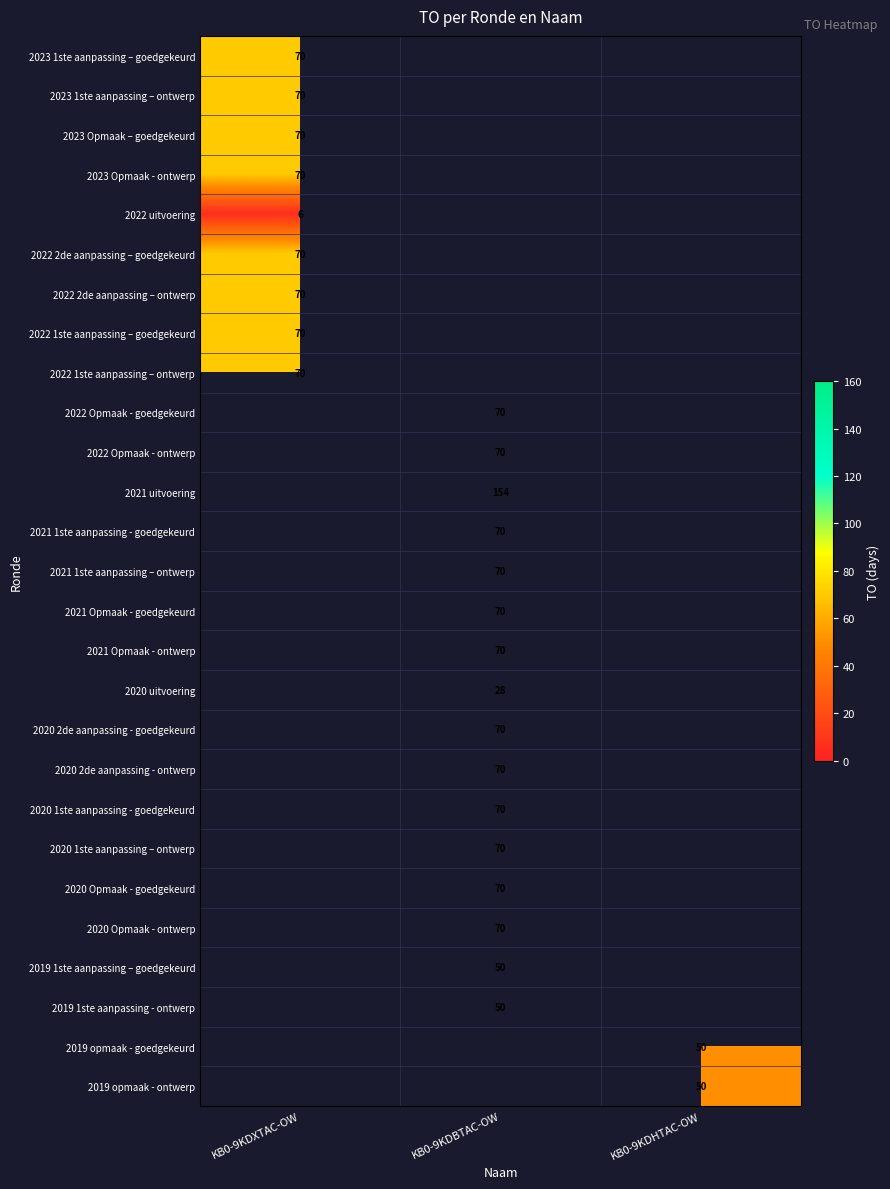

What is the maximum value shown in the chart?

154.0